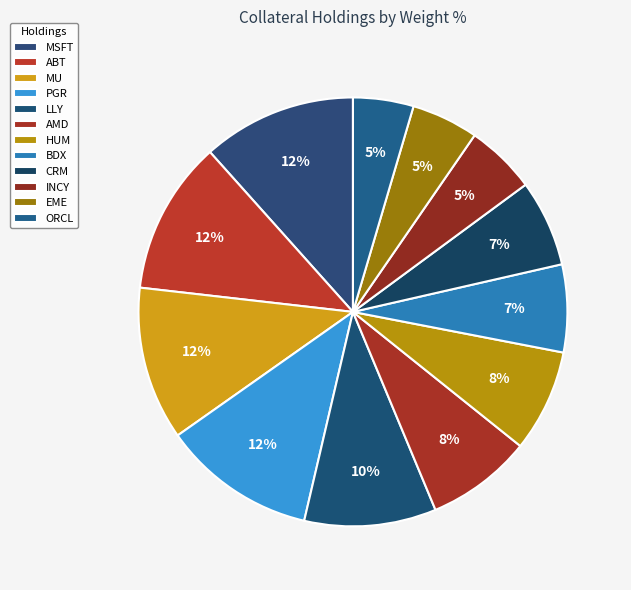

How many segments does this pie chart have?

12